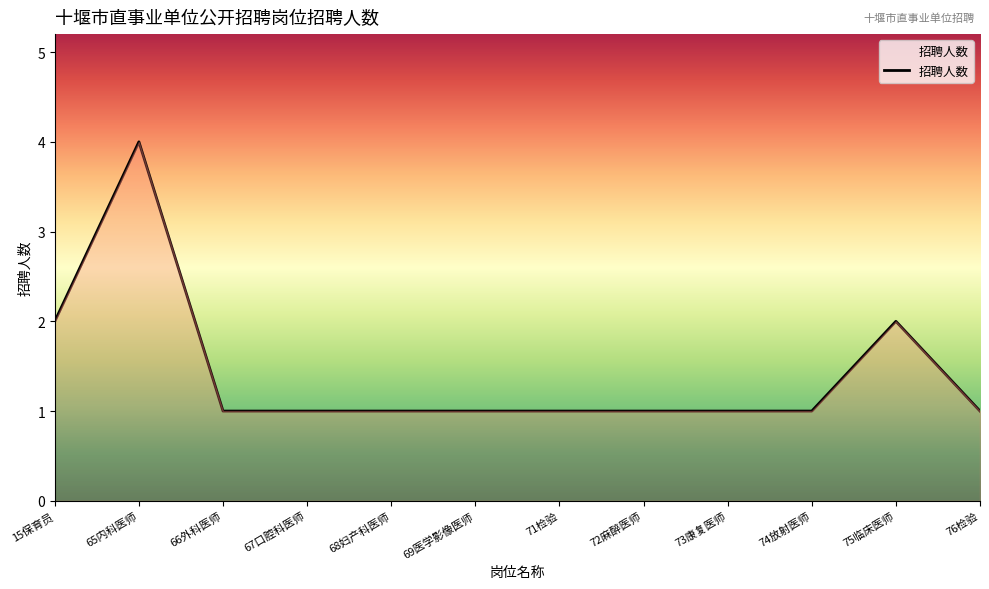

Where is the first local maximum?

65内科医师